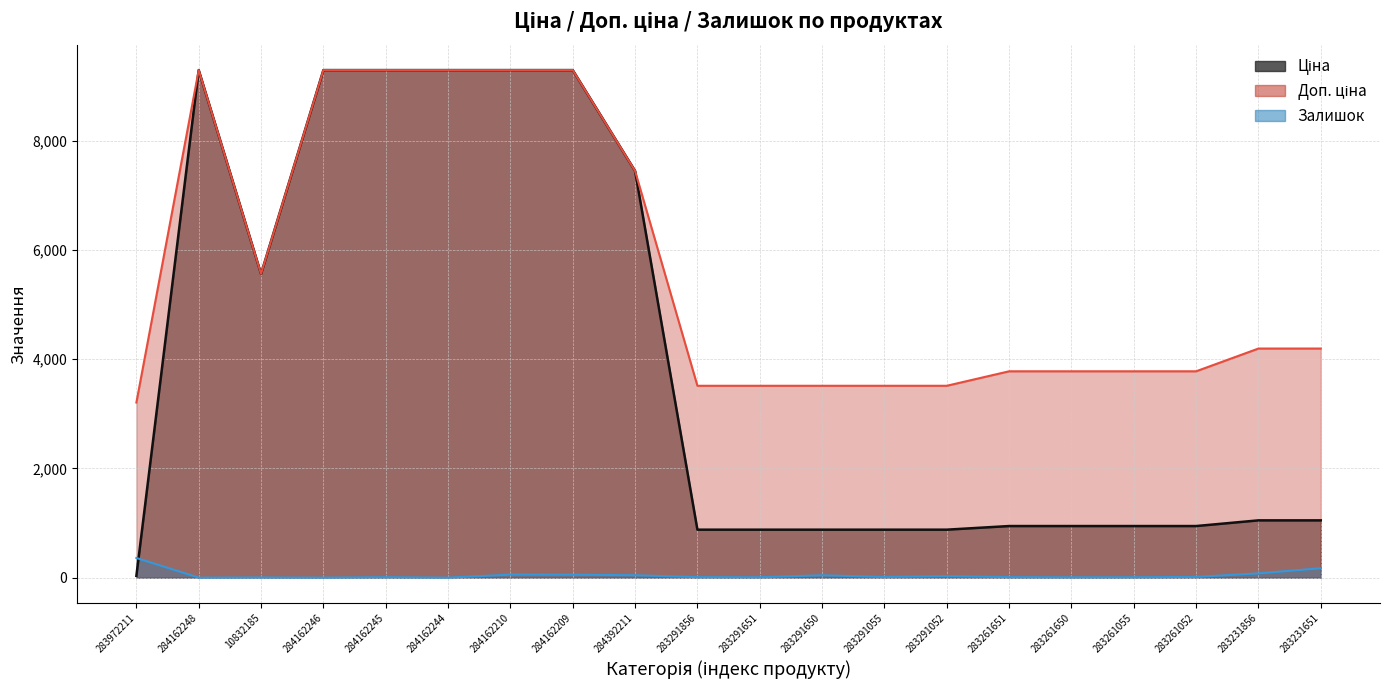

What is the total value across all series at 283291651?

4396.9